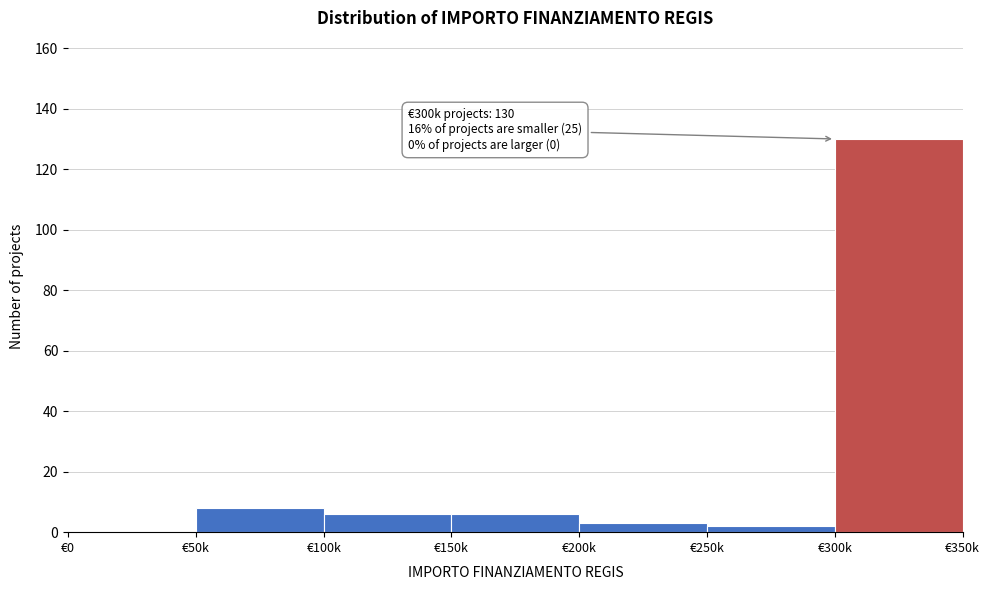

Reading left to right, transcribe all the data shown in this chart.

€0=0	€50k=8	€100k=6	€150k=6	€200k=3	€250k=2	€300k=130